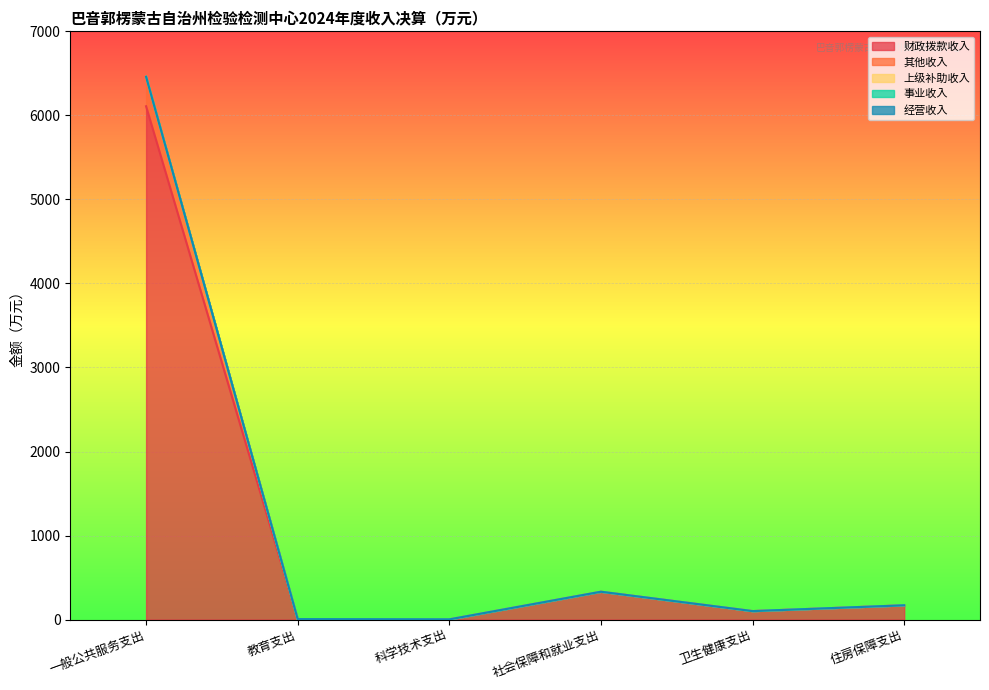

Rank the categories by 其他收入 value from lowest to highest.

教育支出, 科学技术支出, 社会保障和就业支出, 卫生健康支出, 住房保障支出, 一般公共服务支出